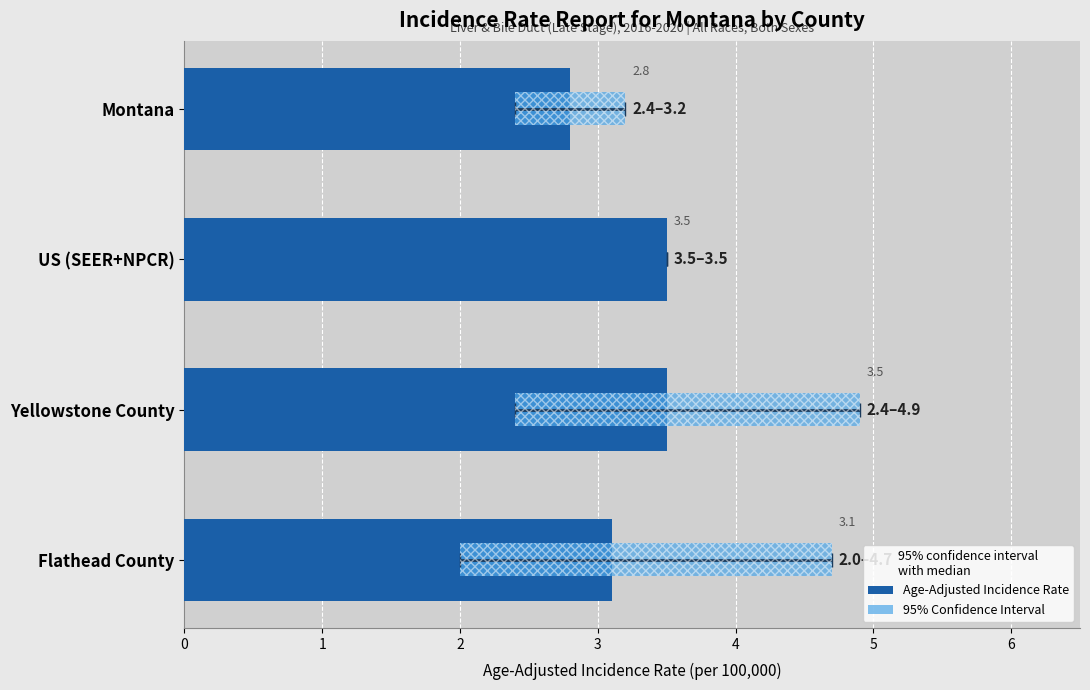

Rank the categories by value from lowest to highest.

Montana, Flathead County, US (SEER+NPCR), Yellowstone County